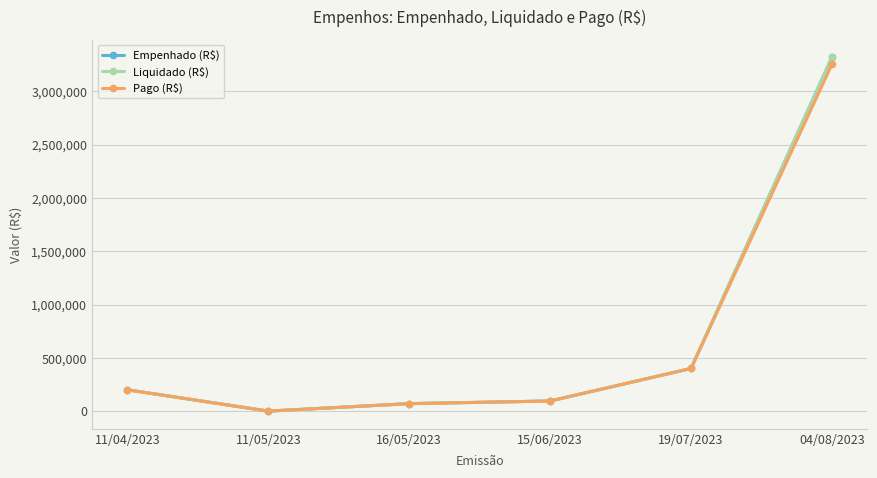

Rank the series by their maximum value, from lowest to highest.

Pago (R$), Empenhado (R$), Liquidado (R$)